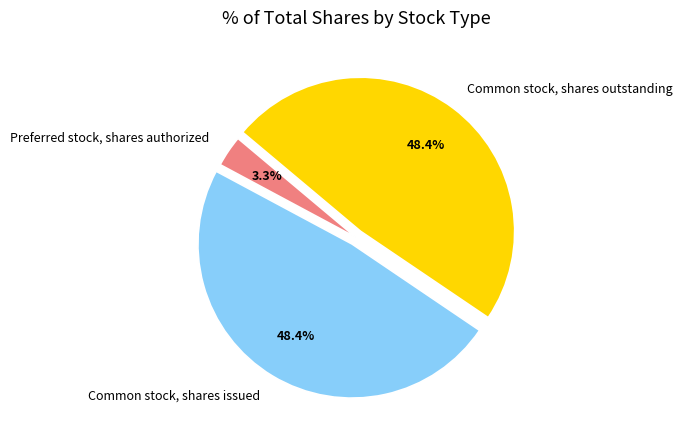

Which slice is the smallest?

Preferred stock, shares authorized